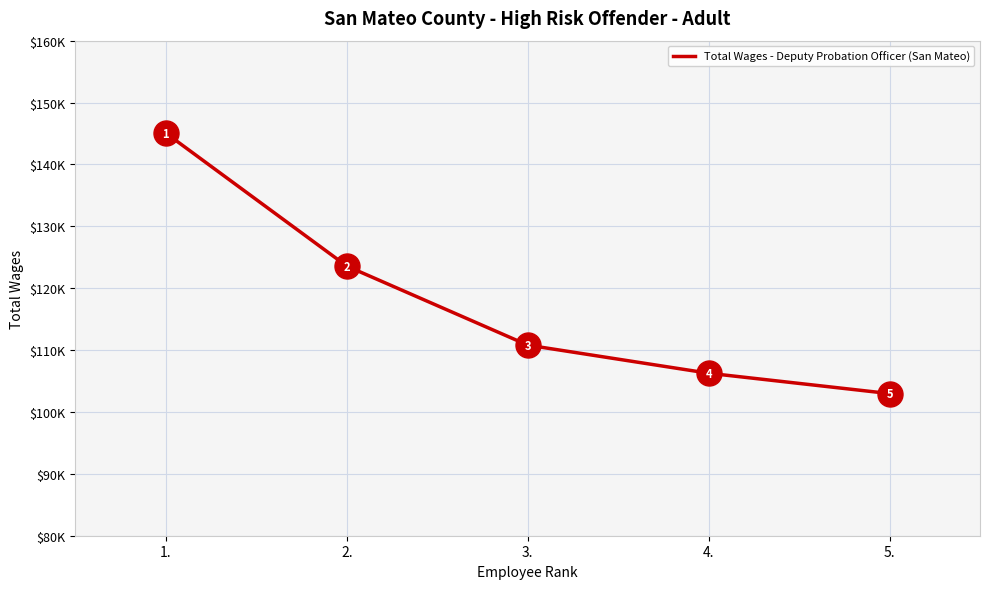

Does the chart display data point markers on the line(s)?

No